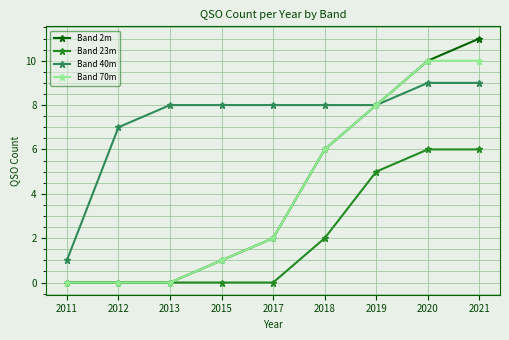

List the series in order of their peak value, lowest first.

Band 23m, Band 40m, Band 70m, Band 2m